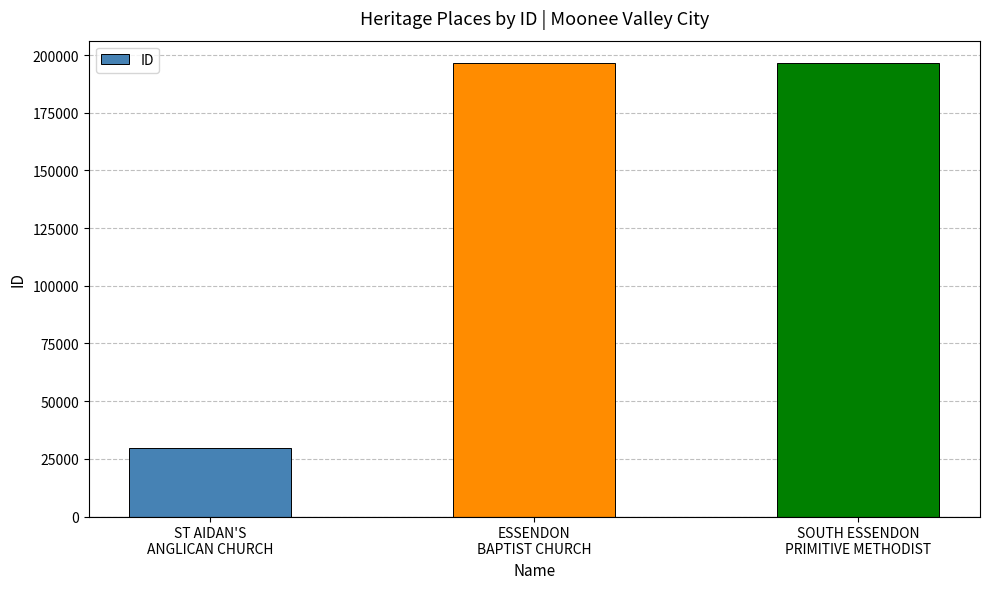

Between ST AIDAN'S
ANGLICAN CHURCH and ESSENDON
BAPTIST CHURCH, which is larger?

ESSENDON
BAPTIST CHURCH